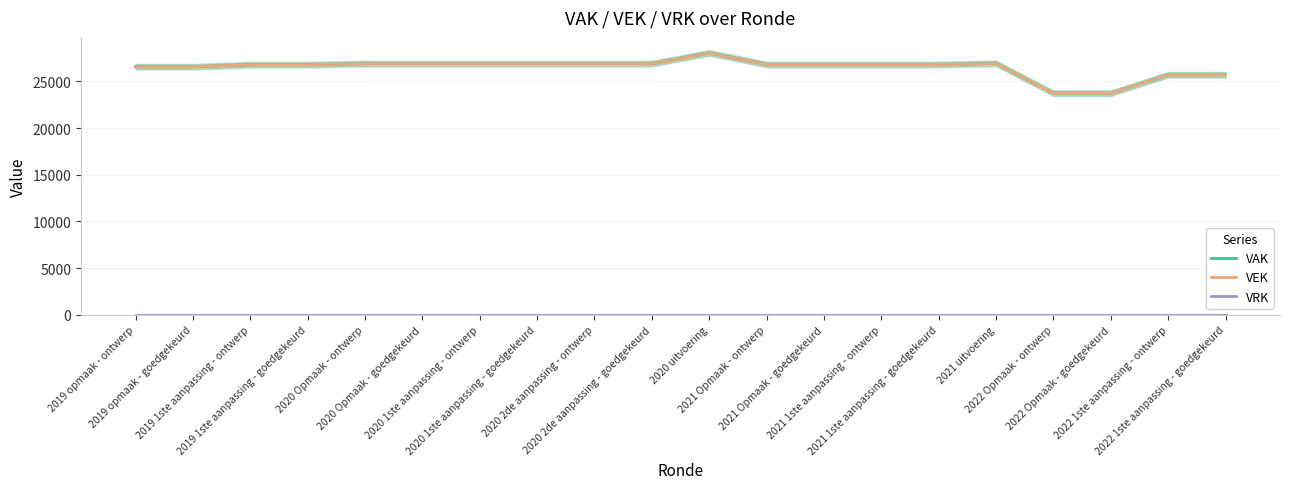

The value of VRK at 2019 opmaak - goedgekeurd is 0. True or false?

True